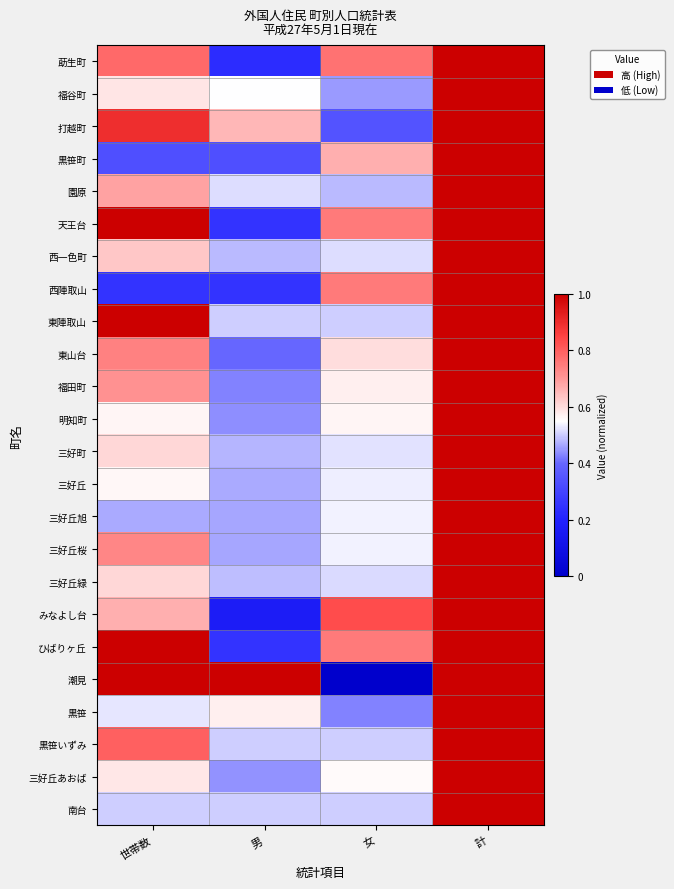

Reading left to right, extract all data points from this chart.

莇生町: 世帯数=0.8	男=0.2	女=0.8	計=1.0
福谷町: 世帯数=0.6	男=0.5	女=0.5	計=1.0
打越町: 世帯数=0.9	男=0.7	女=0.3	計=1.0
黒笹町: 世帯数=0.3	男=0.3	女=0.7	計=1.0
園原: 世帯数=0.7	男=0.5	女=0.5	計=1.0
天王台: 世帯数=1.0	男=0.2	女=0.8	計=1.0
西一色町: 世帯数=0.6	男=0.5	女=0.5	計=1.0
西陣取山: 世帯数=0.2	男=0.2	女=0.8	計=1.0
東陣取山: 世帯数=1.0	男=0.5	女=0.5	計=1.0
東山台: 世帯数=0.7	男=0.4	女=0.6	計=1.0
福田町: 世帯数=0.7	男=0.4	女=0.6	計=1.0
明知町: 世帯数=0.6	男=0.4	女=0.6	計=1.0
三好町: 世帯数=0.6	男=0.5	女=0.5	計=1.0
三好丘: 世帯数=0.6	男=0.5	女=0.5	計=1.0
三好丘旭: 世帯数=0.5	男=0.5	女=0.5	計=1.0
三好丘桜: 世帯数=0.7	男=0.5	女=0.5	計=1.0
三好丘緑: 世帯数=0.6	男=0.5	女=0.5	計=1.0
みなよし台: 世帯数=0.7	男=0.2	女=0.8	計=1.0
ひばりヶ丘: 世帯数=1.0	男=0.2	女=0.8	計=1.0
潮見: 世帯数=1.0	男=1.0	女=0.0	計=1.0
黒笹: 世帯数=0.5	男=0.6	女=0.4	計=1.0
黒笹いずみ: 世帯数=0.8	男=0.5	女=0.5	計=1.0
三好丘あおば: 世帯数=0.6	男=0.4	女=0.6	計=1.0
南台: 世帯数=0.5	男=0.5	女=0.5	計=1.0